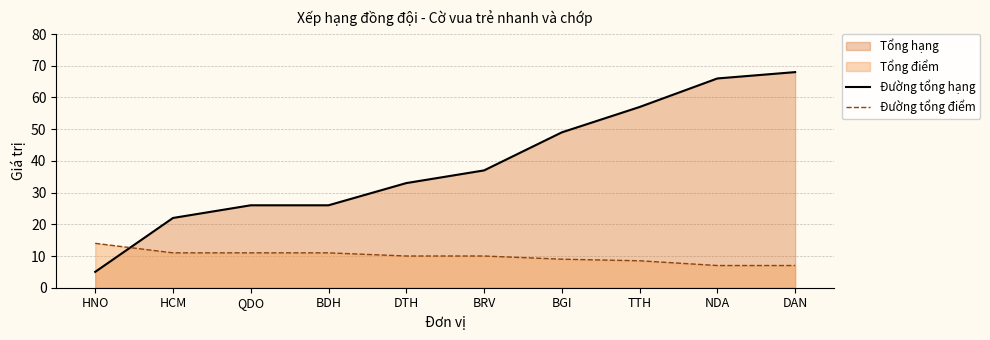

Where does the Đường tổng điểm series first go above 10?

HNO